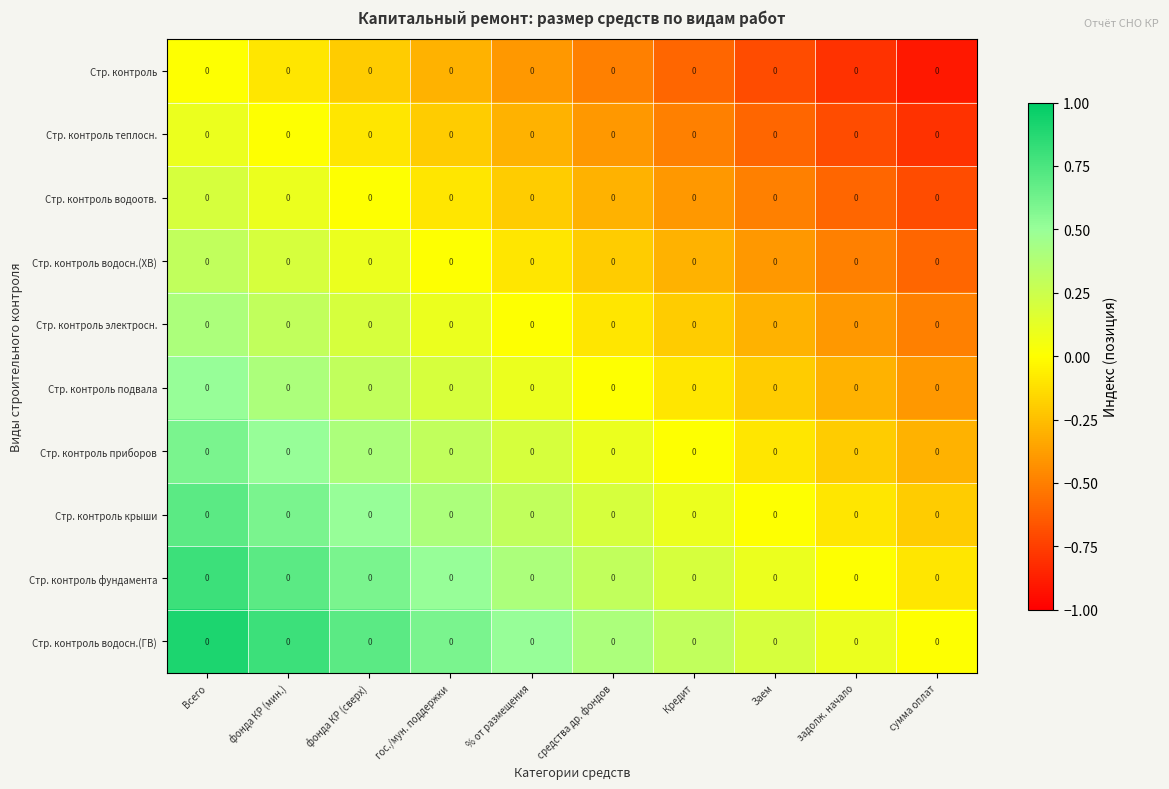

How many values in Стр. контроль водосн.(ХВ) are above zero?

3